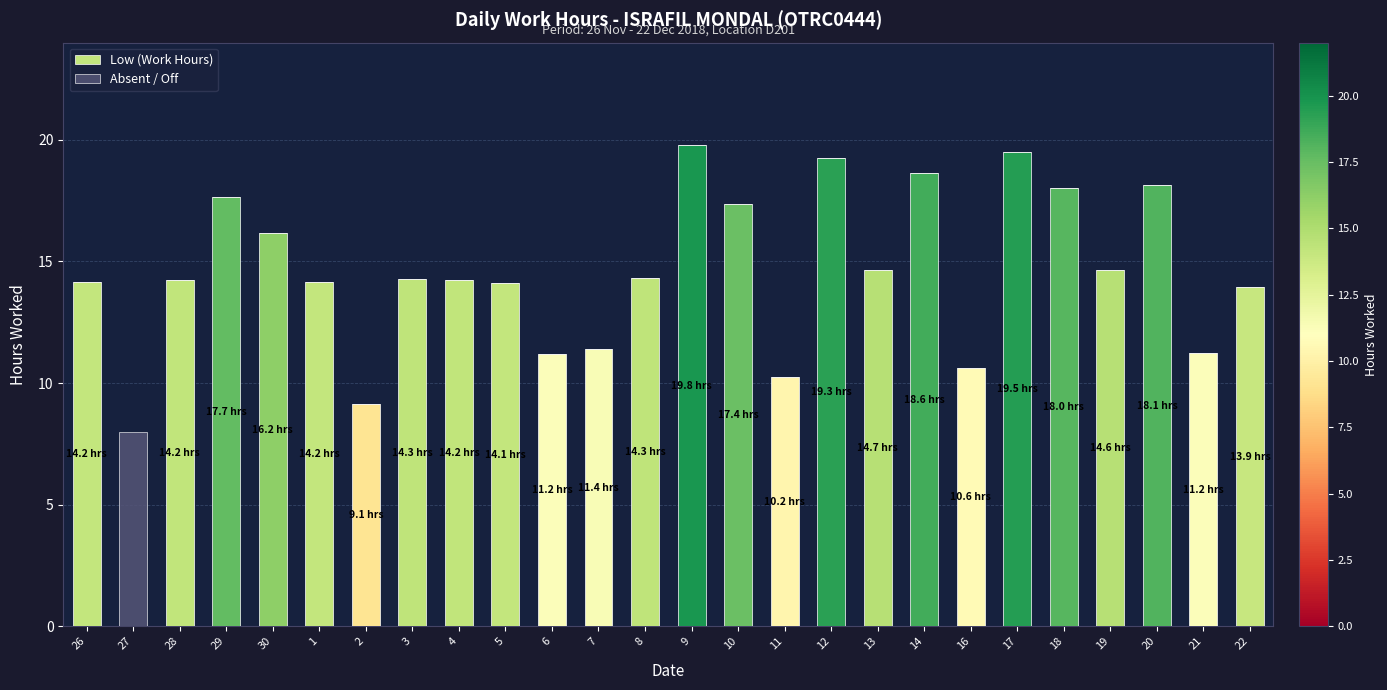

Are the bars horizontal?

No